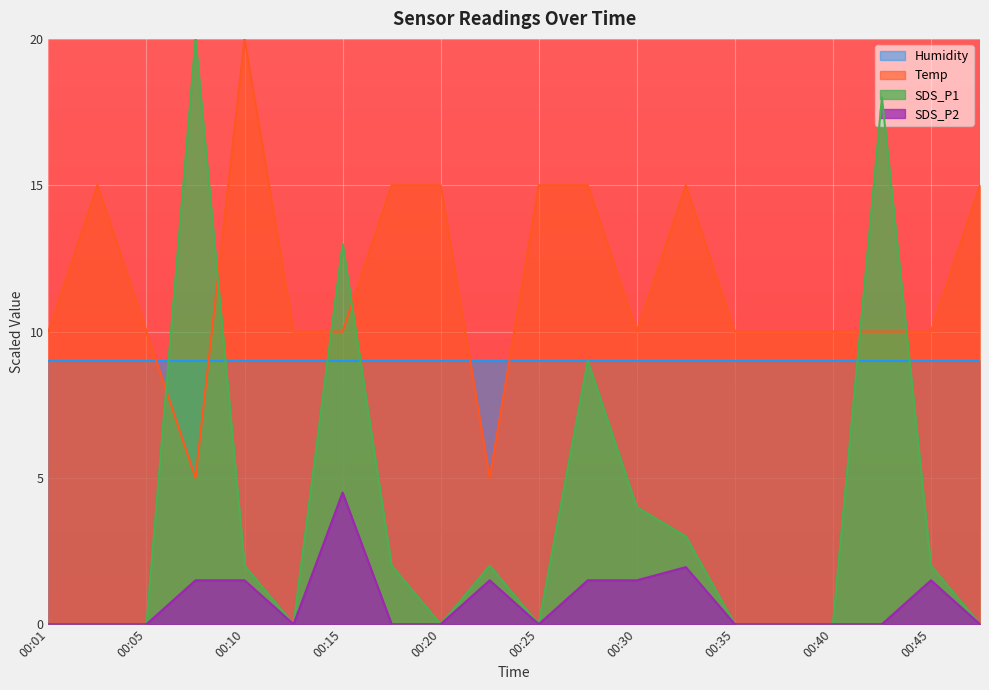

List the series in order of their overall mean, lowest first.

SDS_P2, SDS_P1, Humidity, Temp